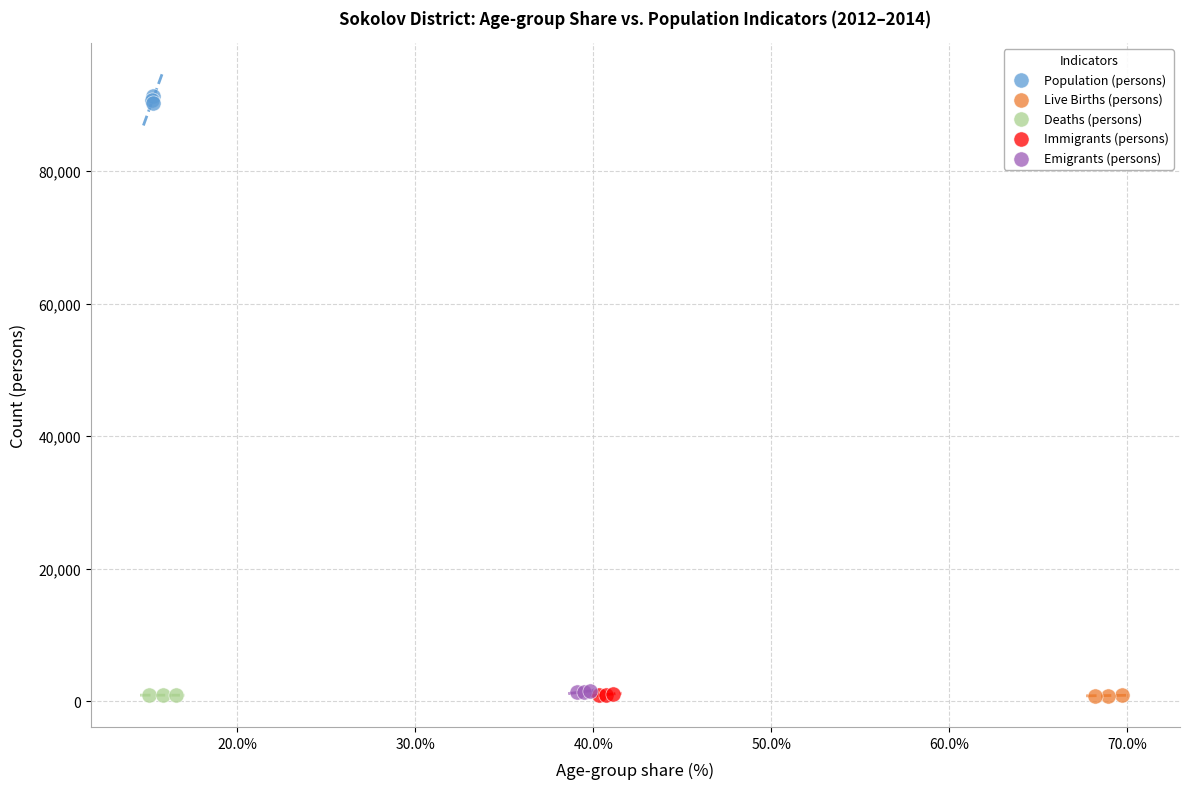

Which series reaches the maximum Y coordinate?

Population (persons)